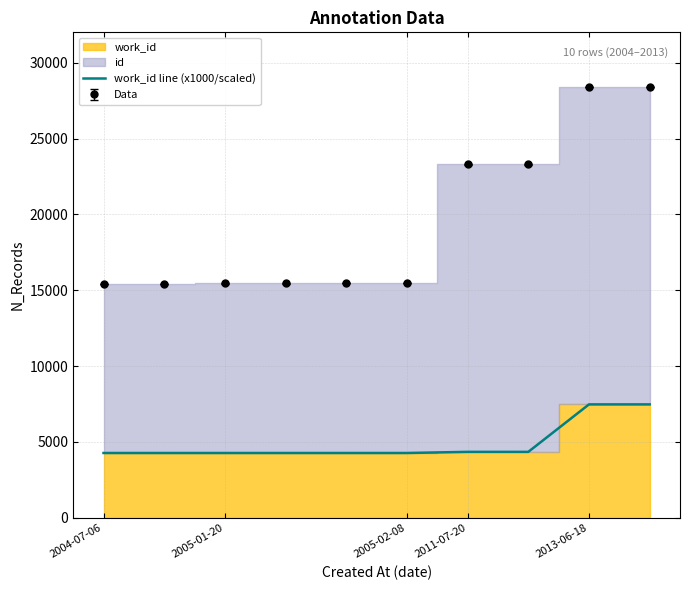

Which has a higher value, 9 or 2004-07-06?

9